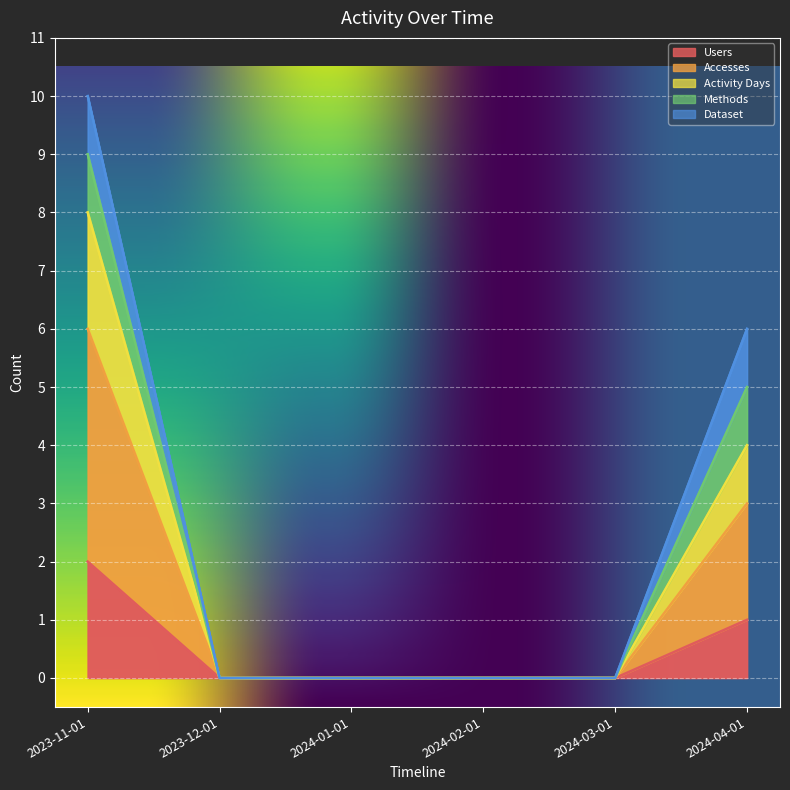

Which category has the highest value in the Accesses series?

2023-11-01